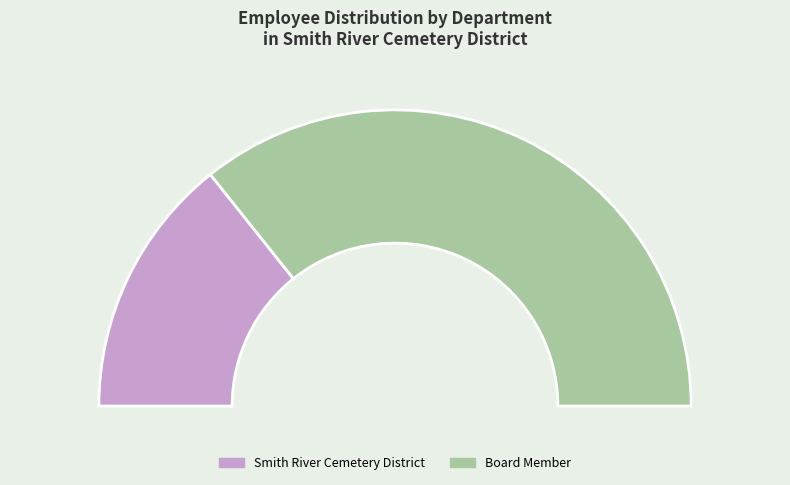

Which category accounts for the majority?

Board Member